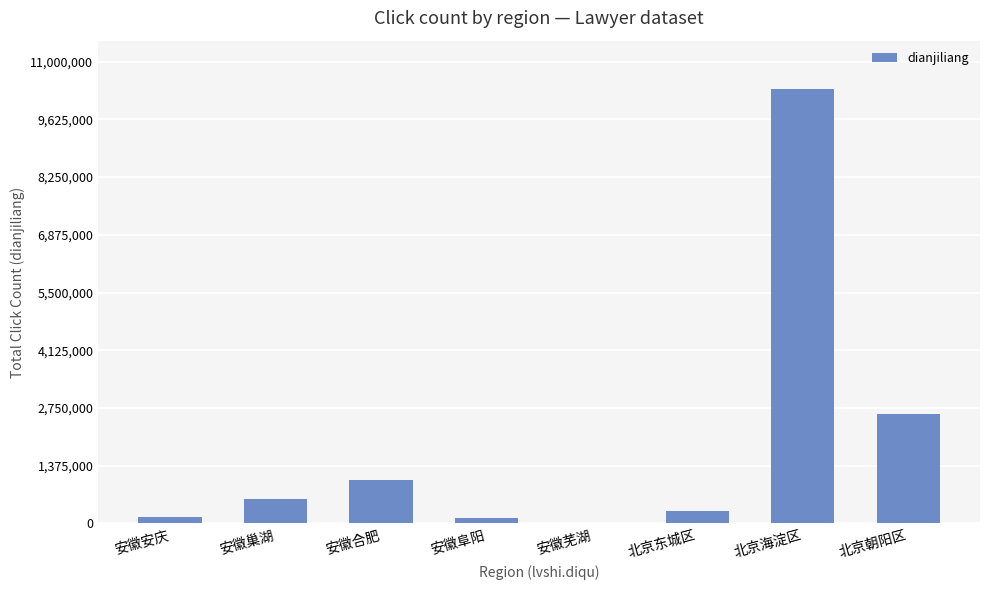

The chart shows a value of 159177 at 安徽安庆. True or false?

True